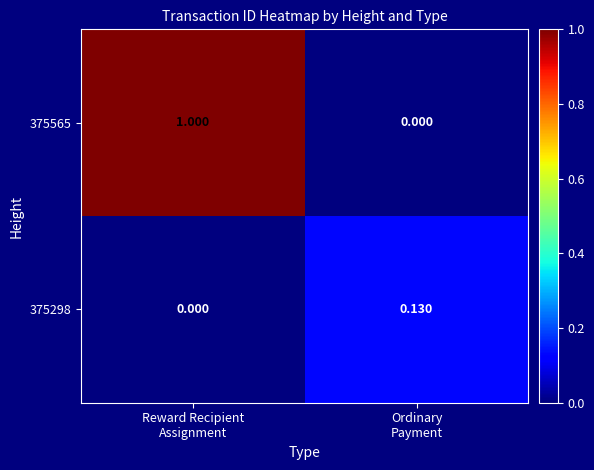

Rank the series by their maximum value, from lowest to highest.

375298, 375565